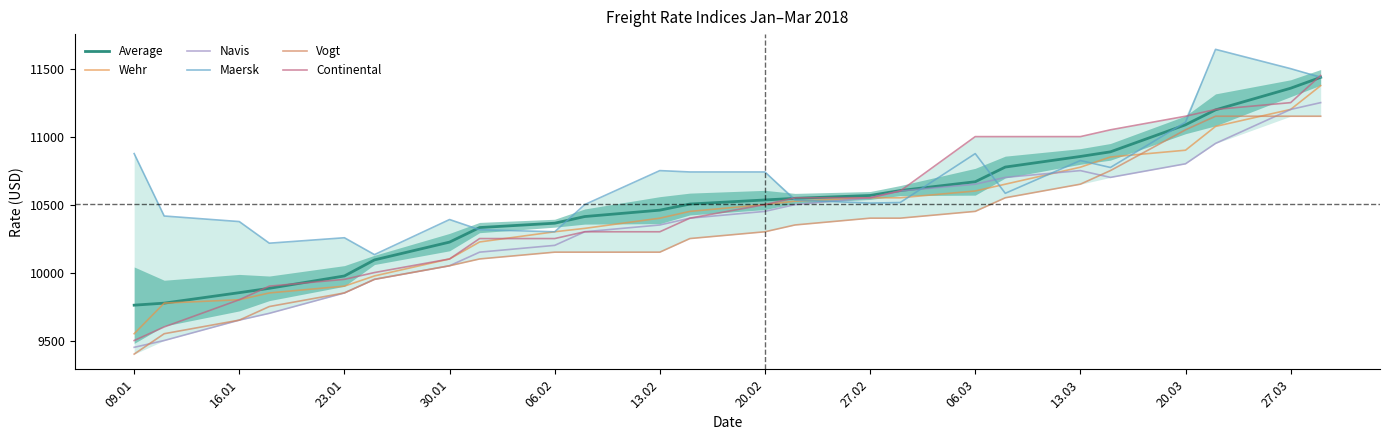

Reading left to right, list all the values displayed in this chart.

Average: 9760	9775	9852	9884	9975	10093	10224	10331	10363	10412	10459	10504	10534	10546	10567	10603	10668	10776	10854	10888	11087	11197	11356	11436
Wehr: 9550	9775	9800	9850	9900	9975	10100	10225	10300	10325	10400	10450	10500	10525	10550	10550	10600	10650	10775	10850	10900	11075	11200	11375
Navis: 9450	9500	9650	9700	9850	9950	10050	10150	10200	10300	10350	10400	10450	10500	10550	10600	10650	10700	10750	10700	10800	10950	11200	11250
Maersk: 10875	10416	10375	10216	10256	10132	10390	10315	10300	10500	10750	10740	10740	10533	10511	10515	10875	10583	10824	10773	11106	11642	11500	11436
Vogt: 9400	9550	9650	9750	9850	9950	10050	10100	10150	10150	10150	10250	10300	10350	10400	10400	10450	10550	10650	10750	11050	11150	11150	11150
Continental: 9500	9600	9800	9900	9950	10000	10100	10250	10250	10300	10300	10400	10500	10550	10550	10600	11000	11000	11000	11050	11150	11200	11250	11450